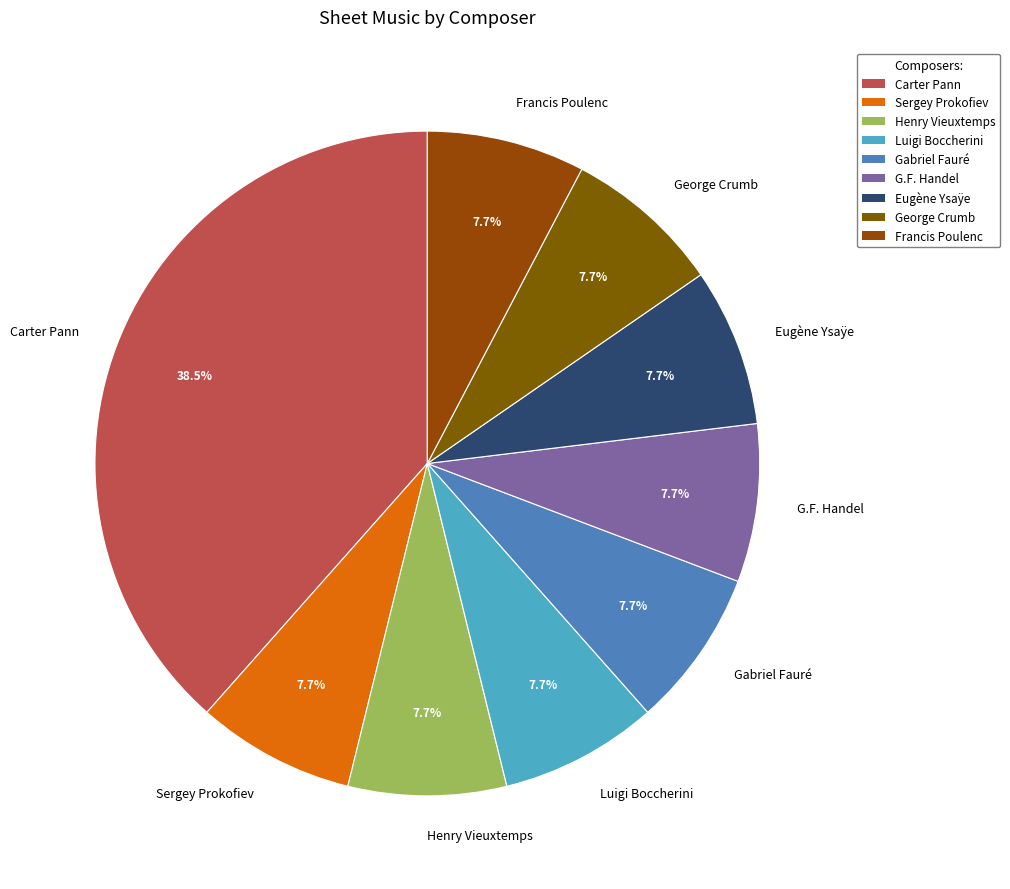

Combined, do Luigi Boccherini and Carter Pann account for over 50%?

No